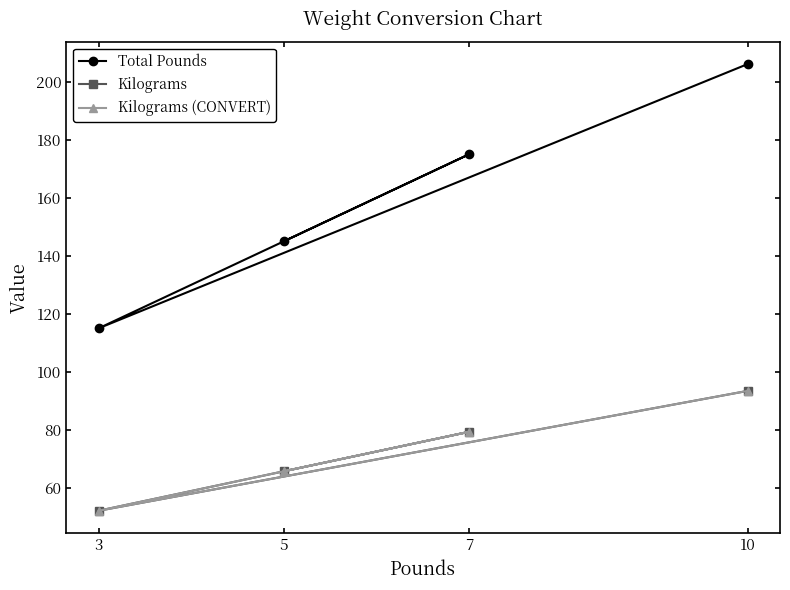

True or false: Total Pounds and Kilograms intersect in this chart.

False